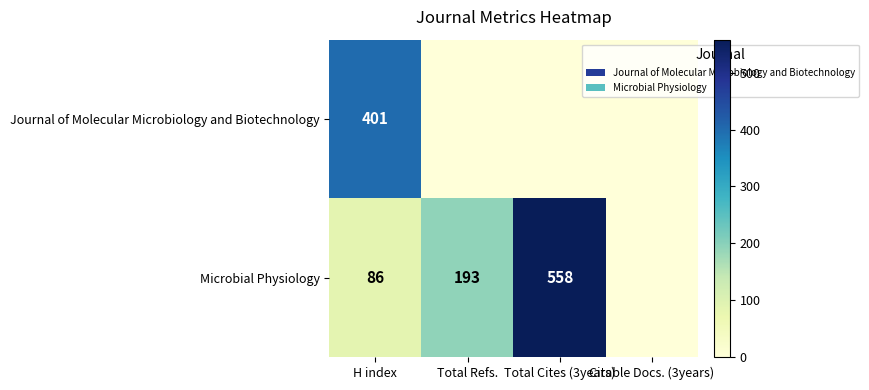

Which has a higher value, Citable Docs. (3years) or H index?

H index